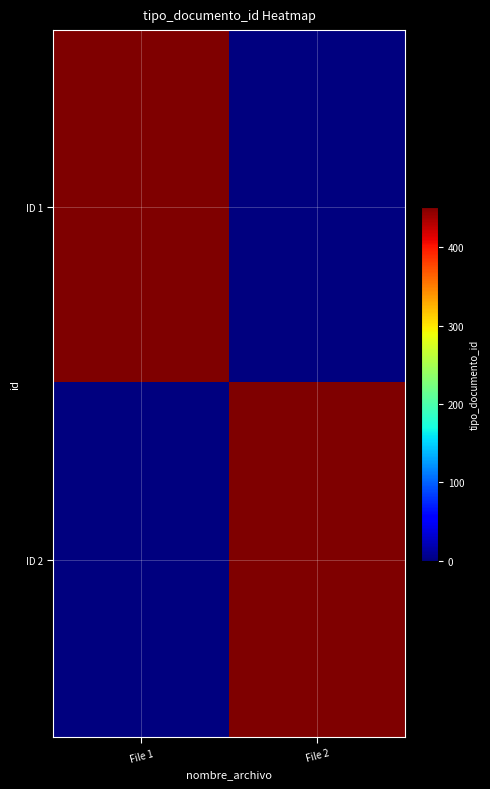

What is the greatest value displayed?

452